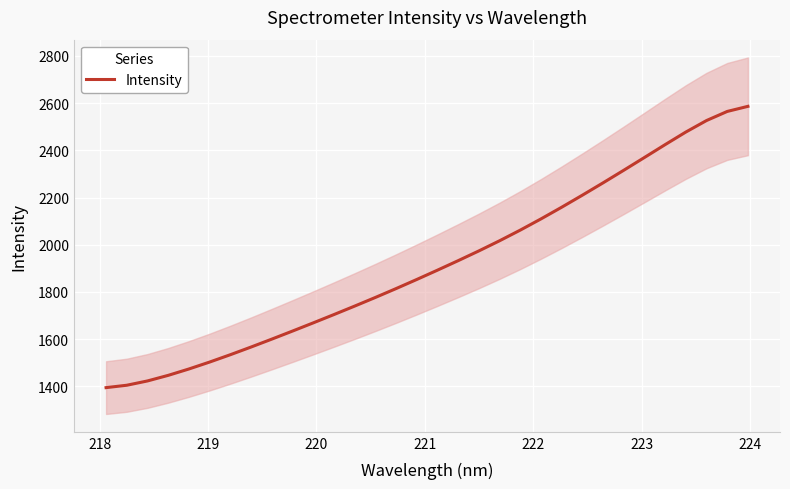

What is the highest value of the Intensity series?

2586.1